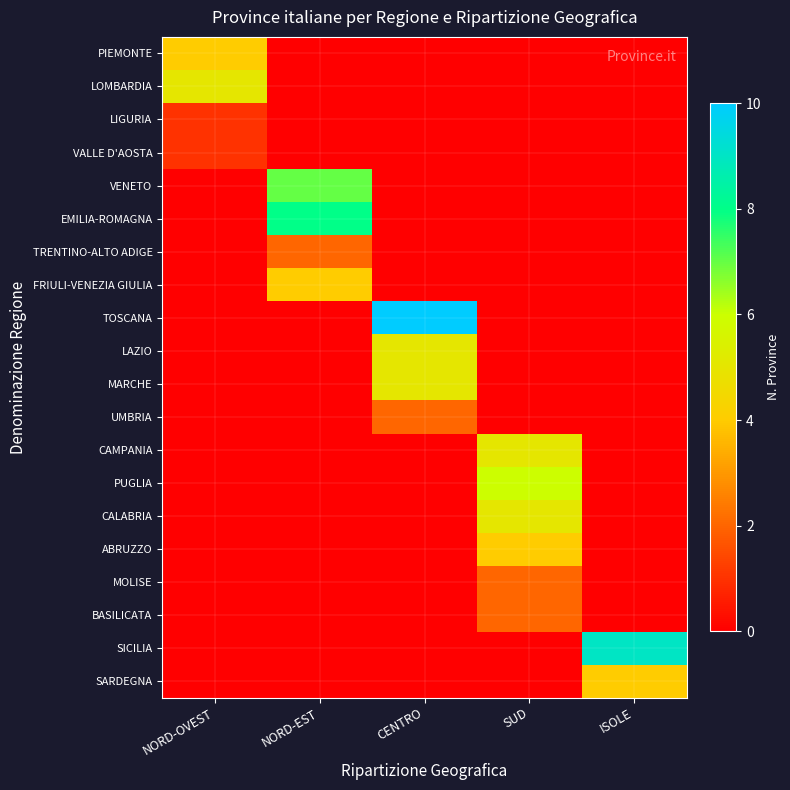

Count the number of data series in this chart.

20